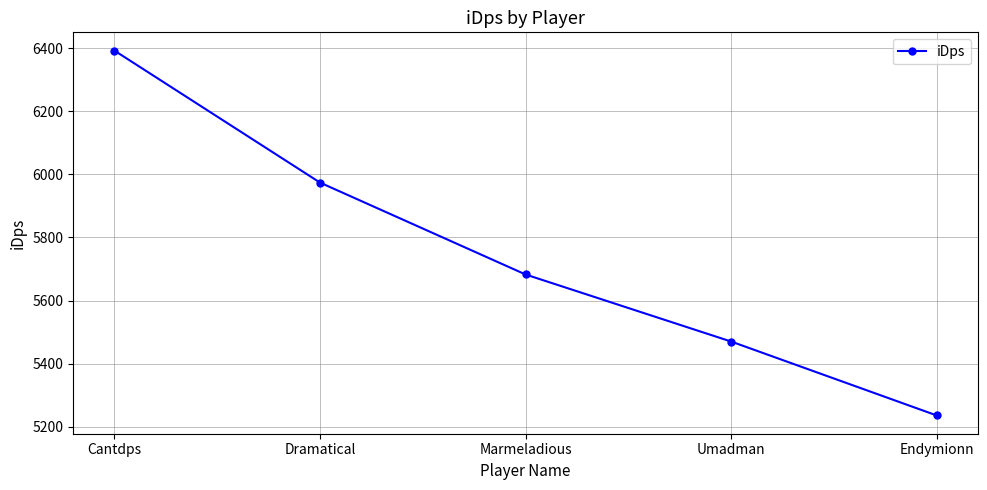

What is the average value?

5751.0